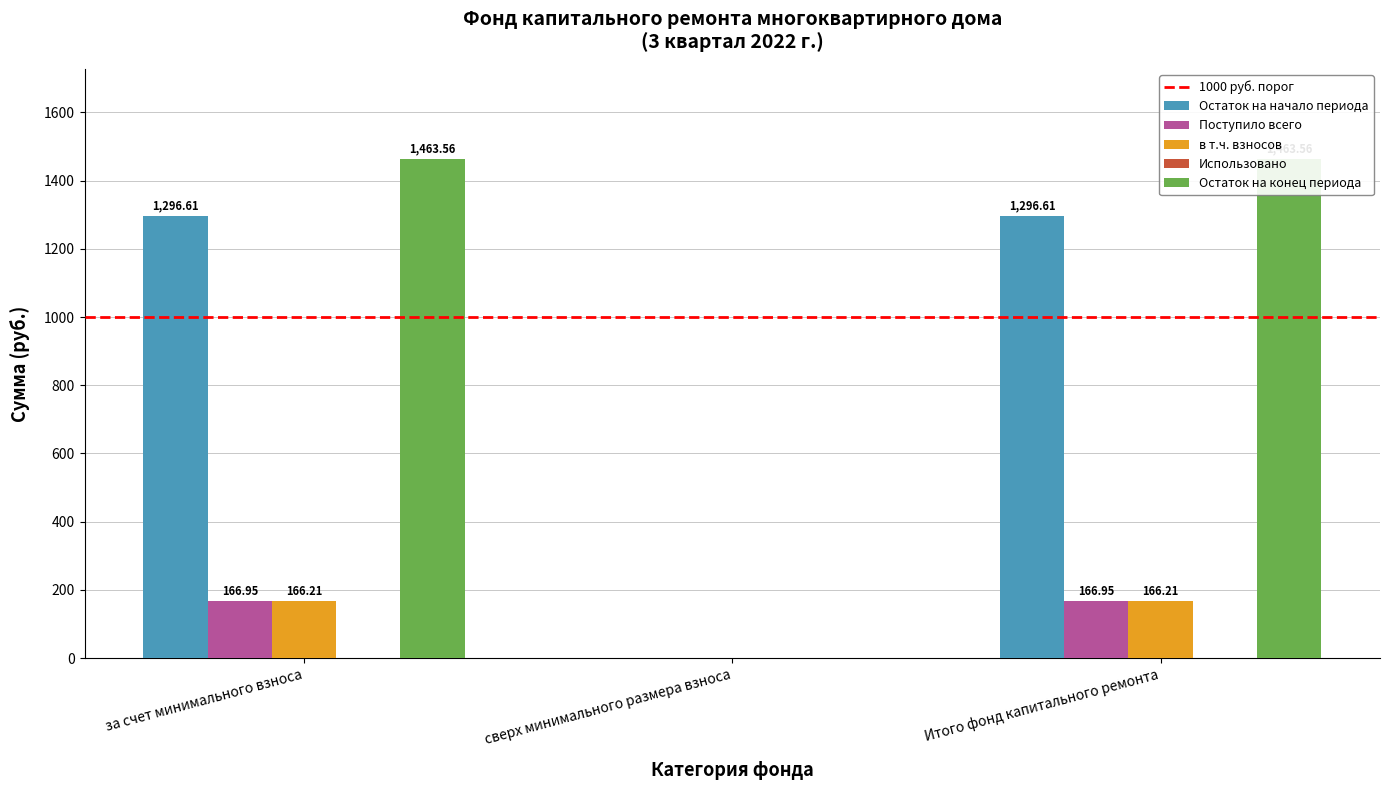

At how many categories does at least one series exceed 580?

2